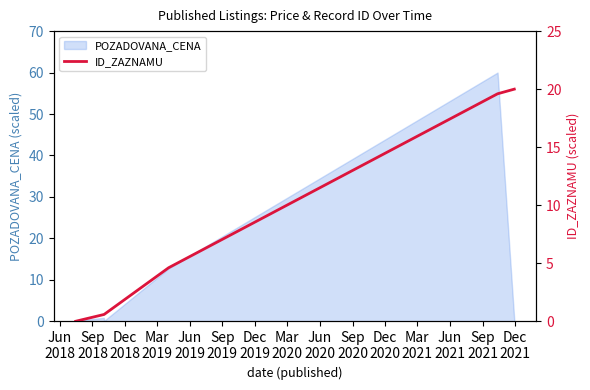

What is the highest value of the POZADOVANA_CENA series?

60.0